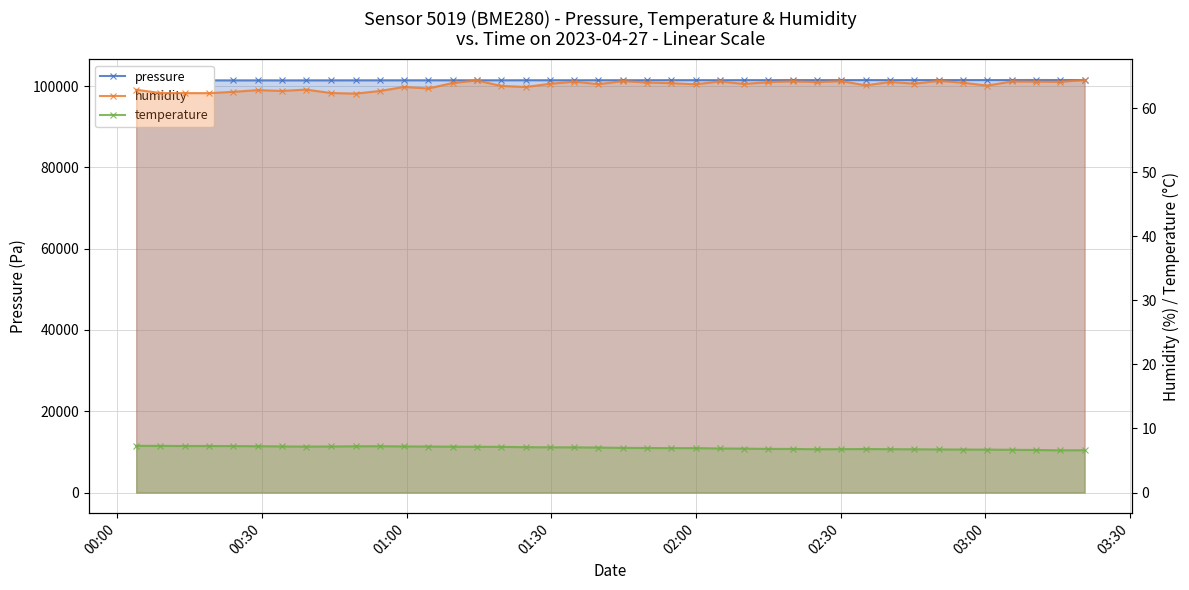

What is the maximum value for humidity?

64.4